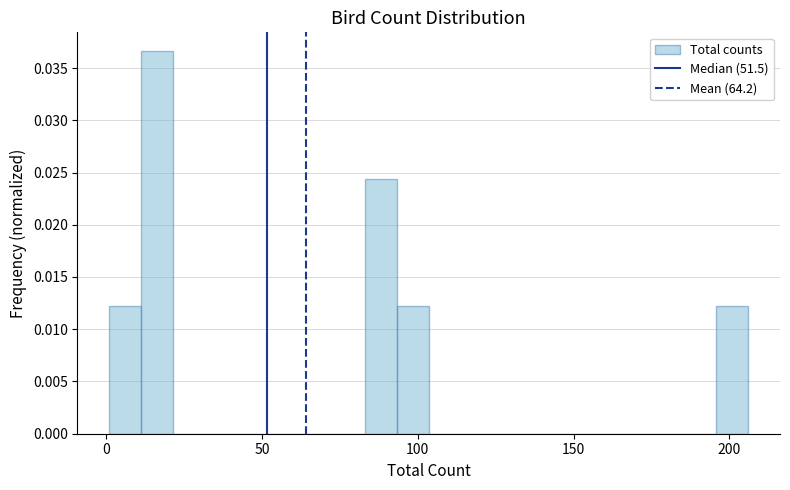

Around what value on the x-axis is the tallest bar? Give the approximate position of its centre, as read against the axis.

15